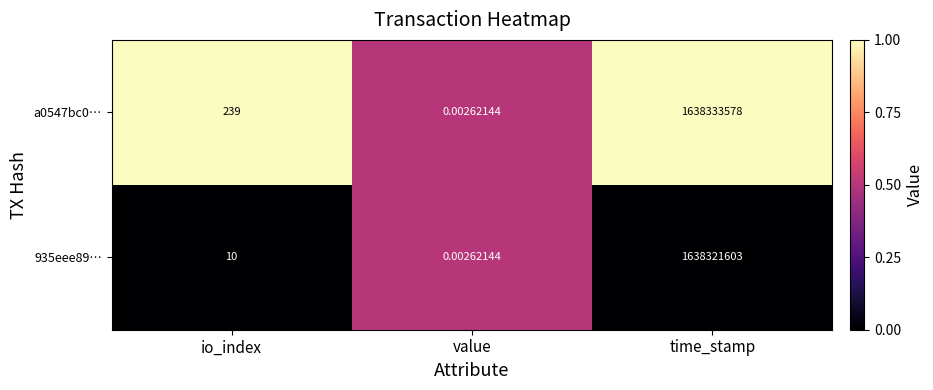

At which category is the sum across all series the highest?

time_stamp